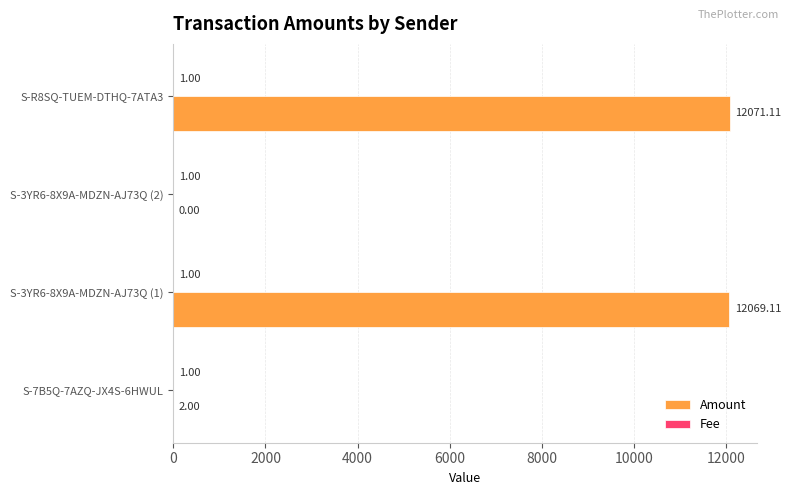

Which series has the widest spread of values?

Amount